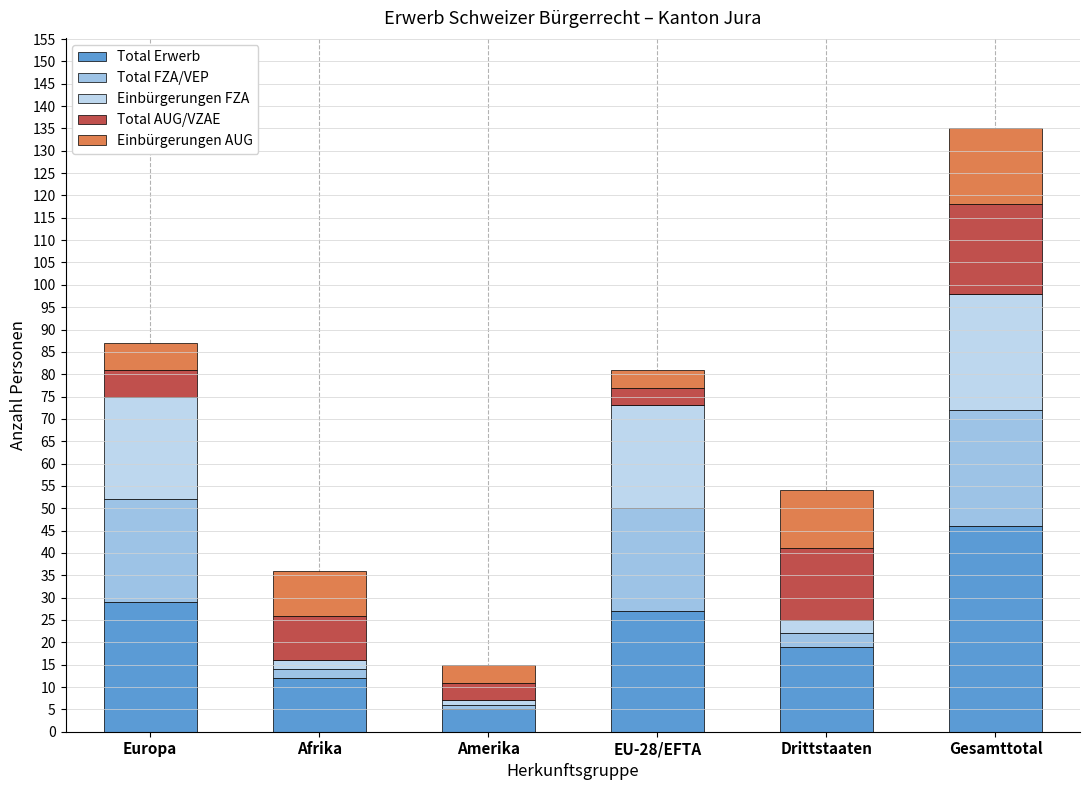

At which label does Total AUG/VZAE first exceed 10?

Drittstaaten